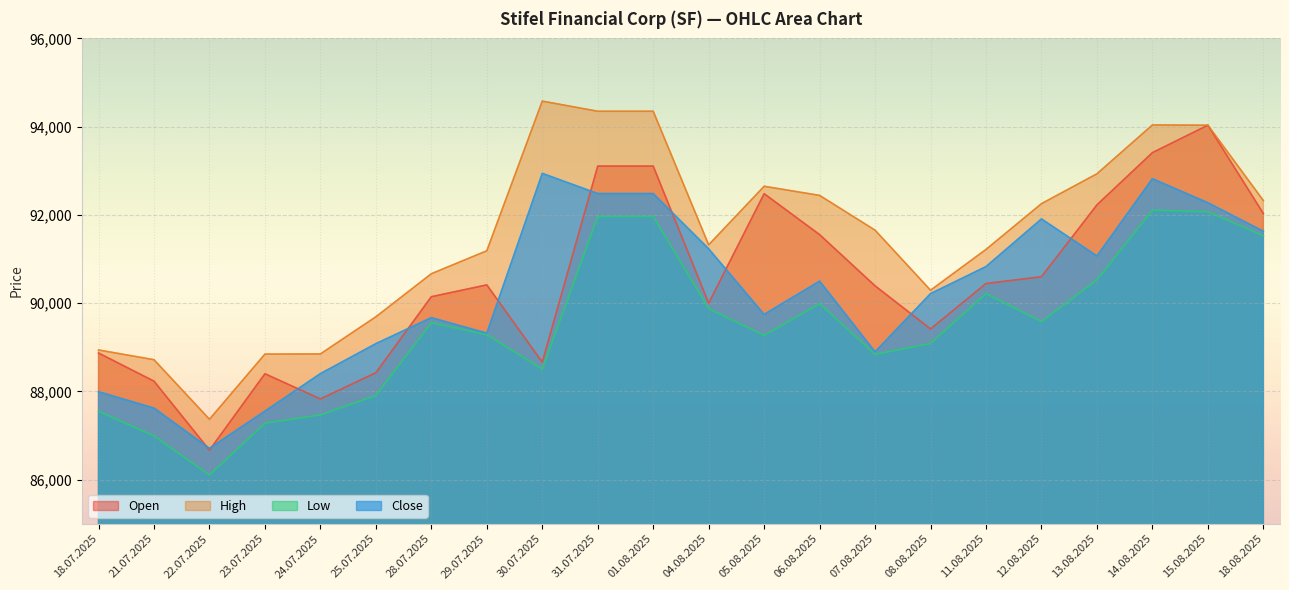

How many lines are shown in the chart?

4